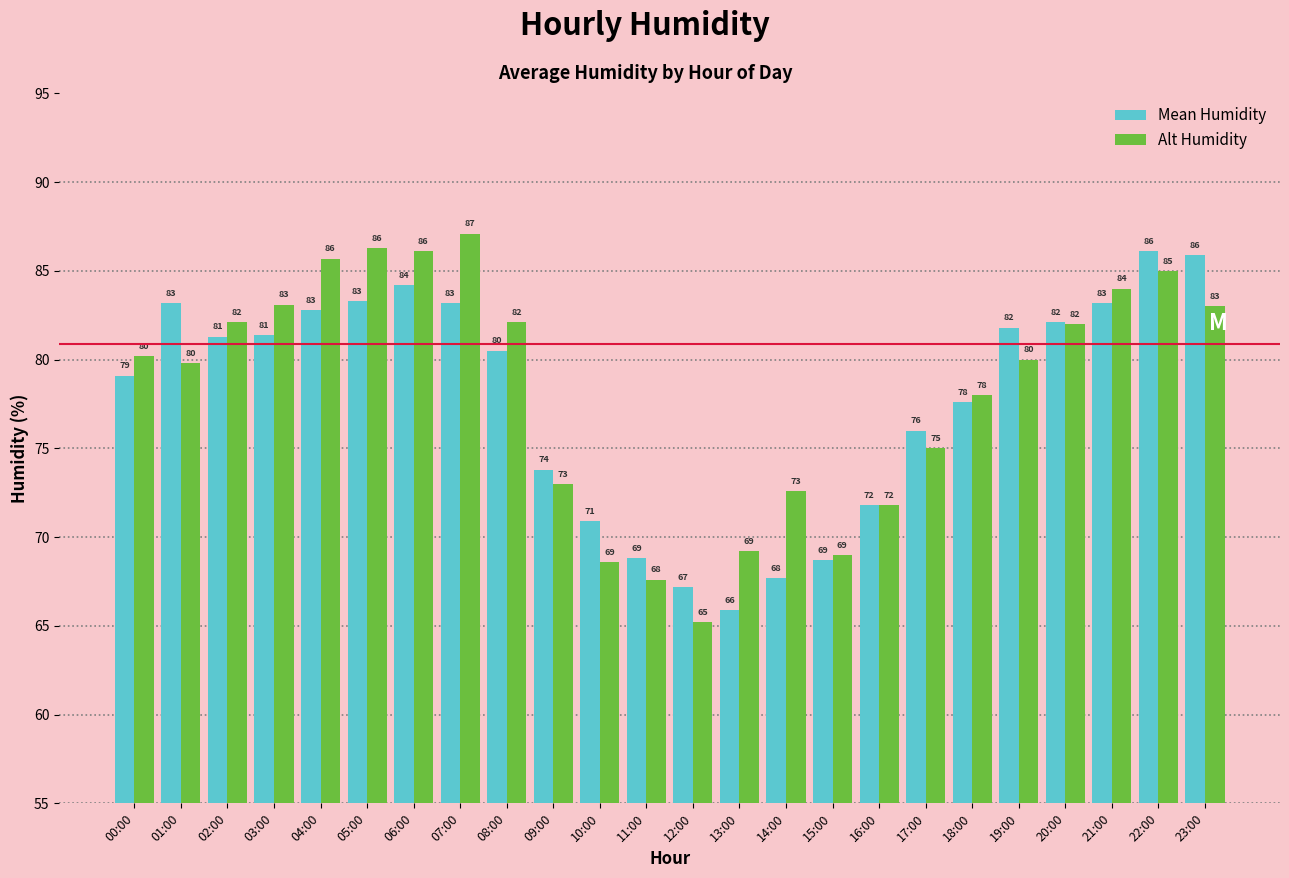

What position from the right is 22:00?

2